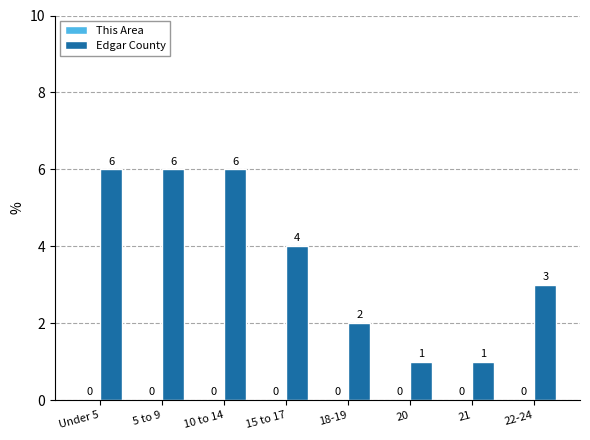

What is the difference between the second highest and minimum values?

5